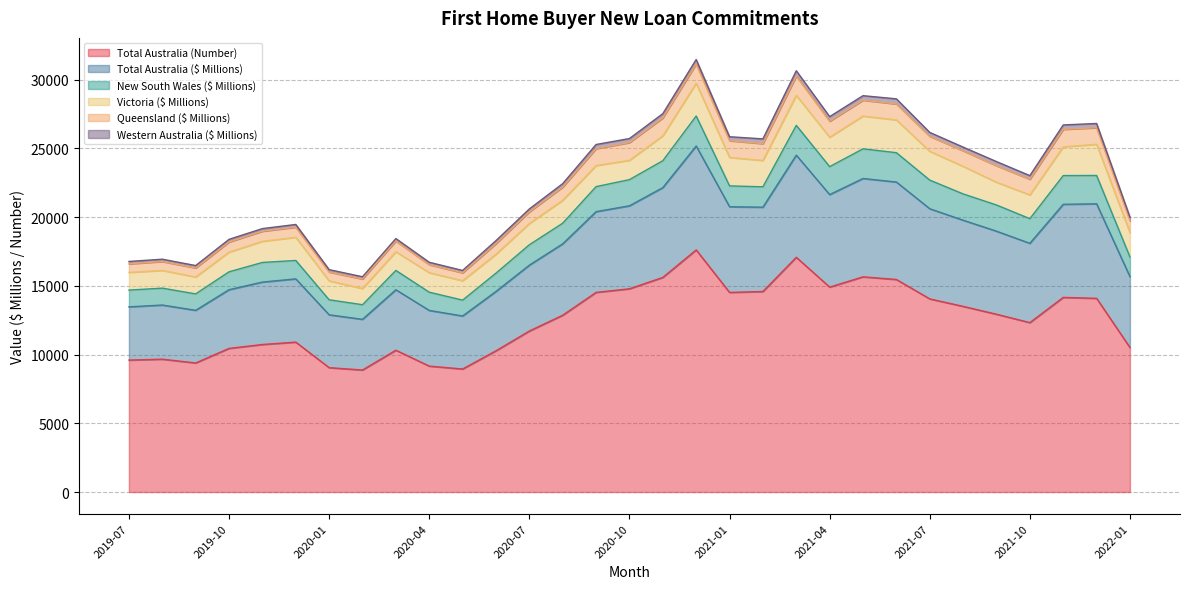

Which category has the highest value in the New South Wales ($ Millions) series?

2020-12